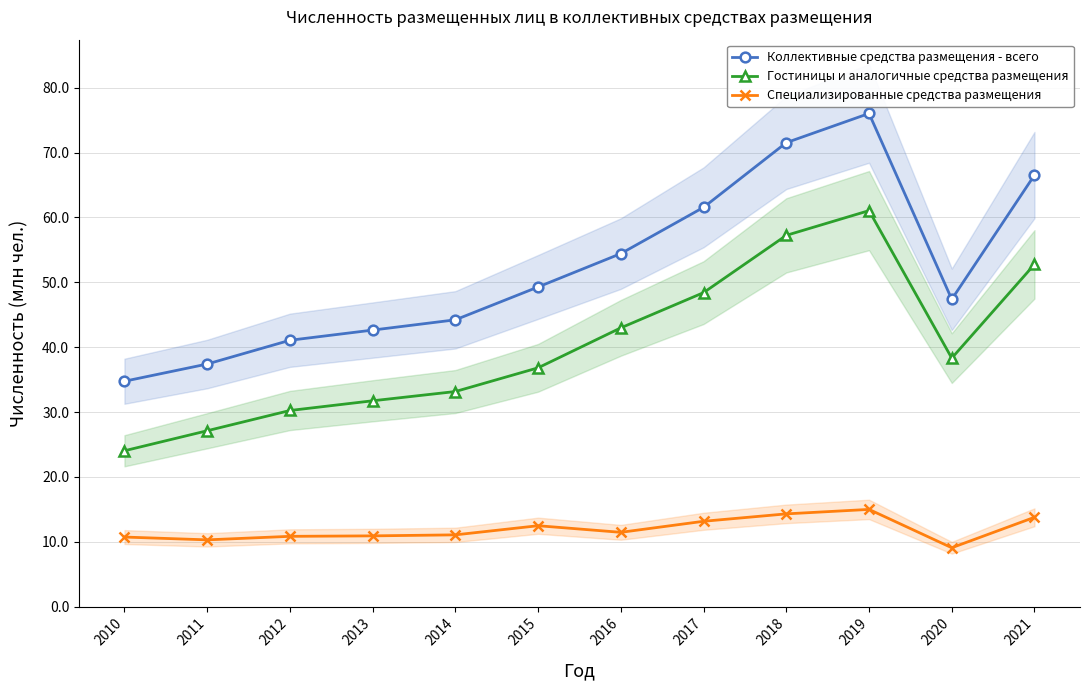

Between 2015 and 2016, which is larger?

2016